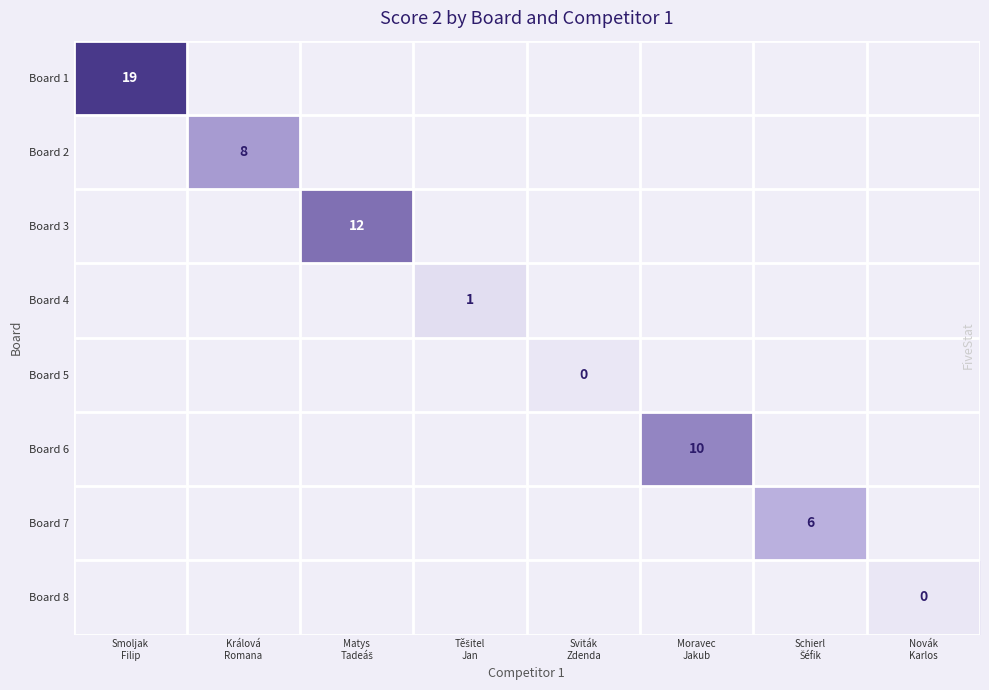

Which has a higher value, Králová
Romana or Matys
Tadeáš?

Matys
Tadeáš